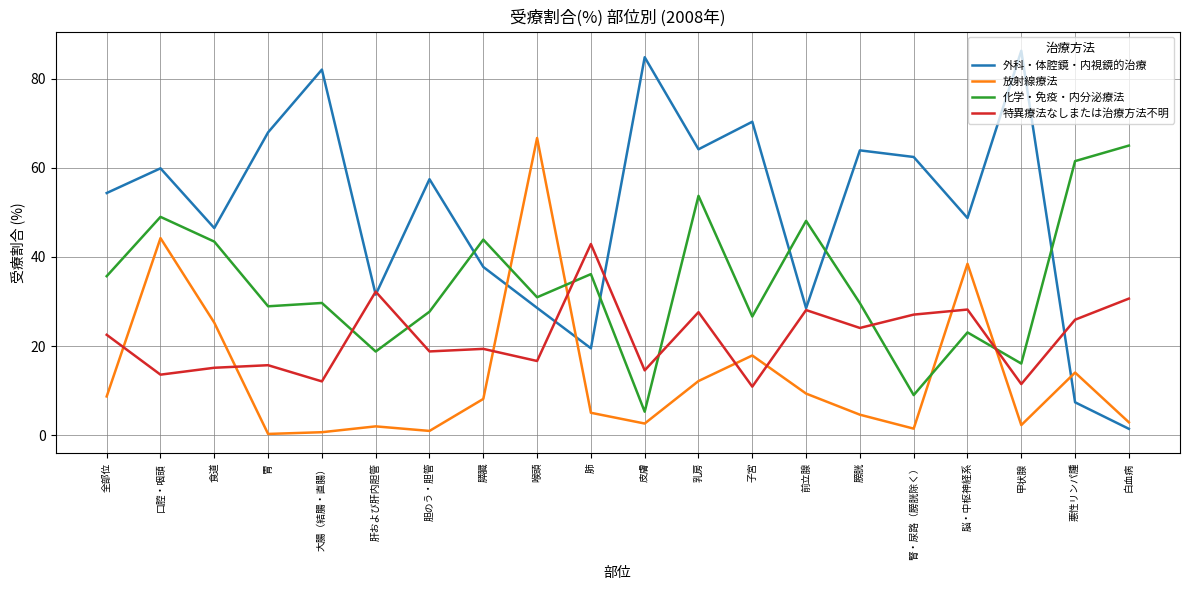

At which category is the sum across all series the highest?

口腔・咽頭